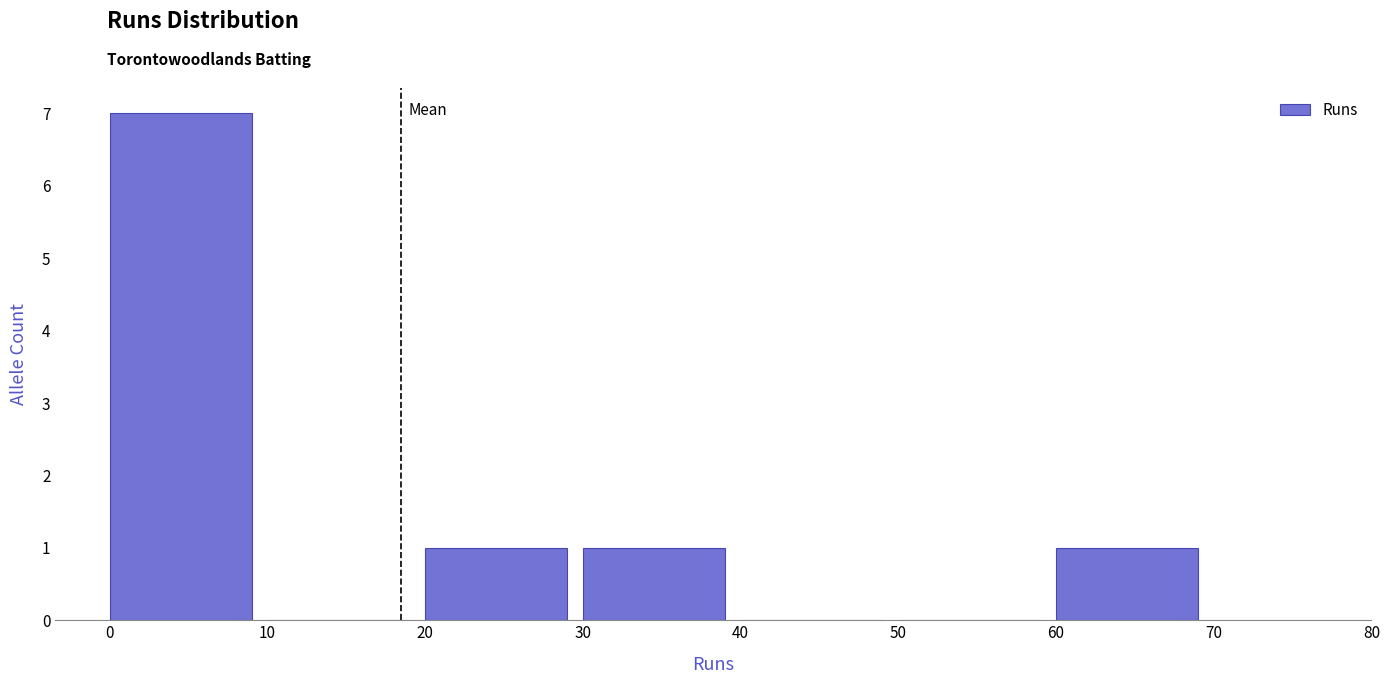

Reading left to right, list every bar in this chart as the range it spans on the x-axis followed by its height. The values are not printed on the chart, so give them approximately, as read against the axis.

0 to 10: 7
10 to 20: 0
20 to 30: 1
30 to 40: 1
40 to 50: 0
50 to 60: 0
60 to 70: 1